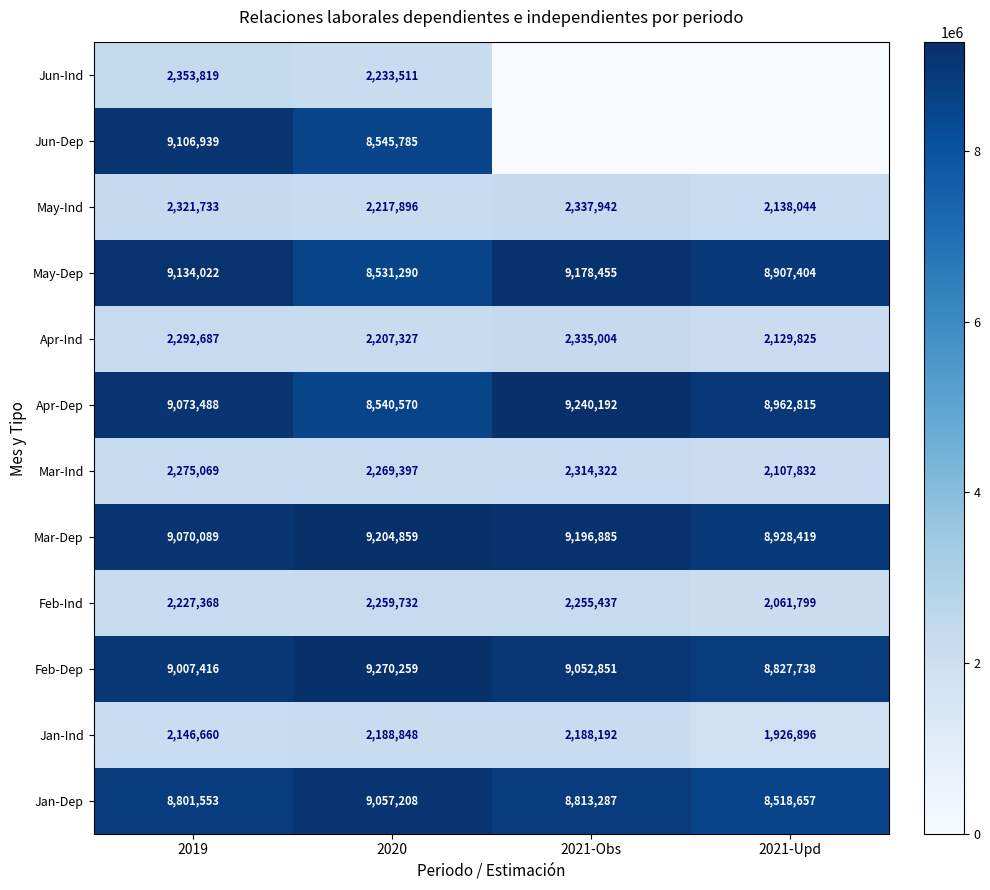

At which category is the sum across all series the highest?

2019